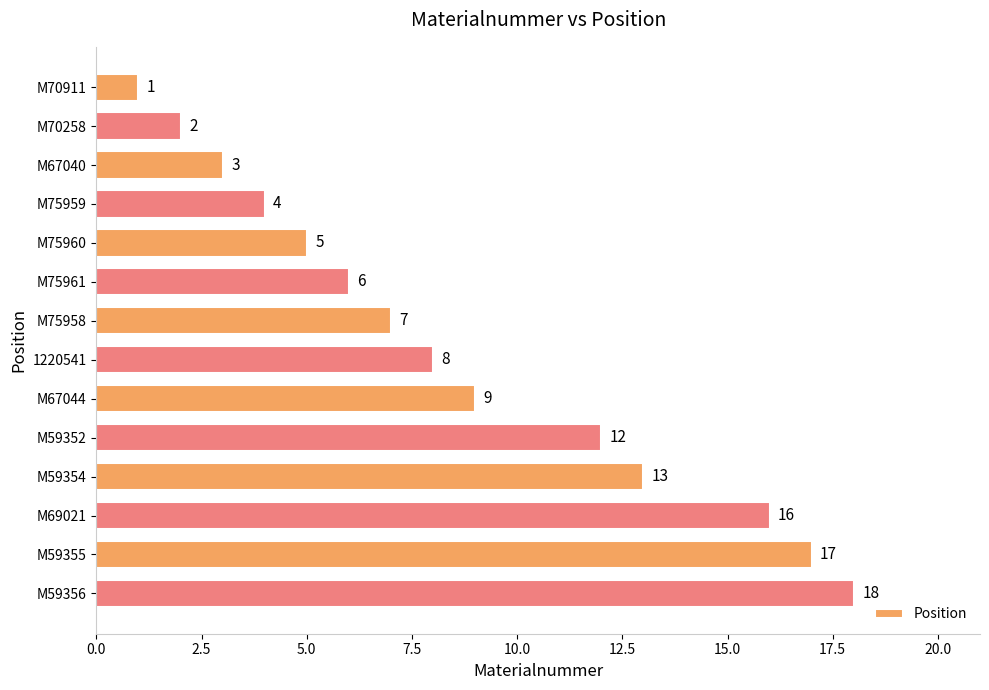

Reading top to bottom, extract all data points from this chart.

1	2	3	4	5	6	7	8	9	12	13	16	17	18